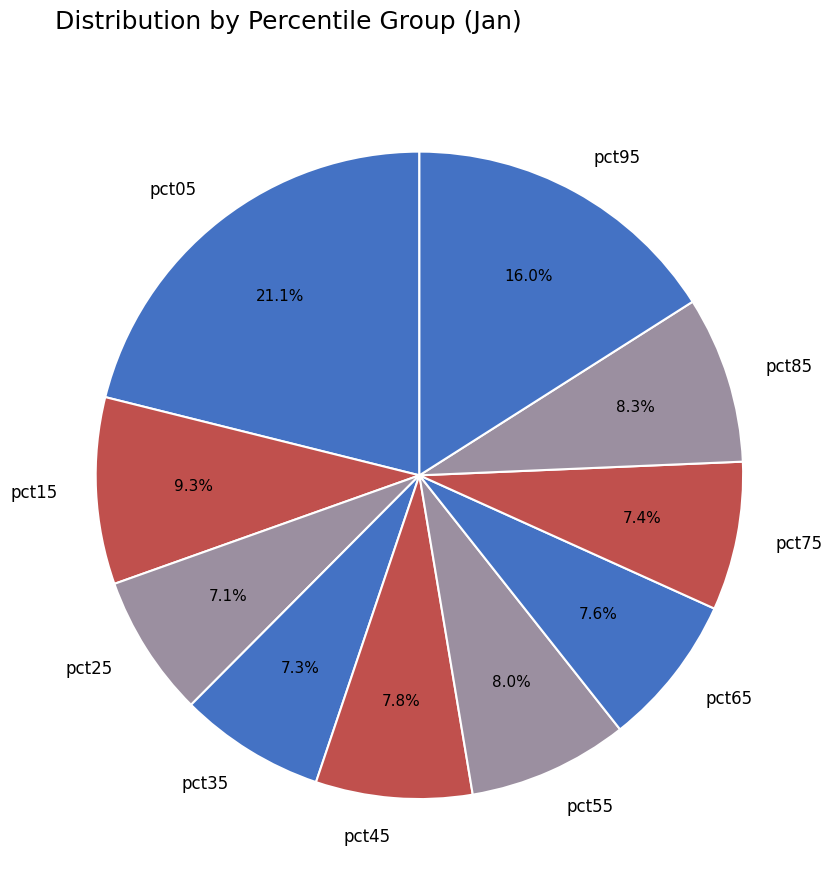

Is it true that pct05 is 13% of the pie?

False